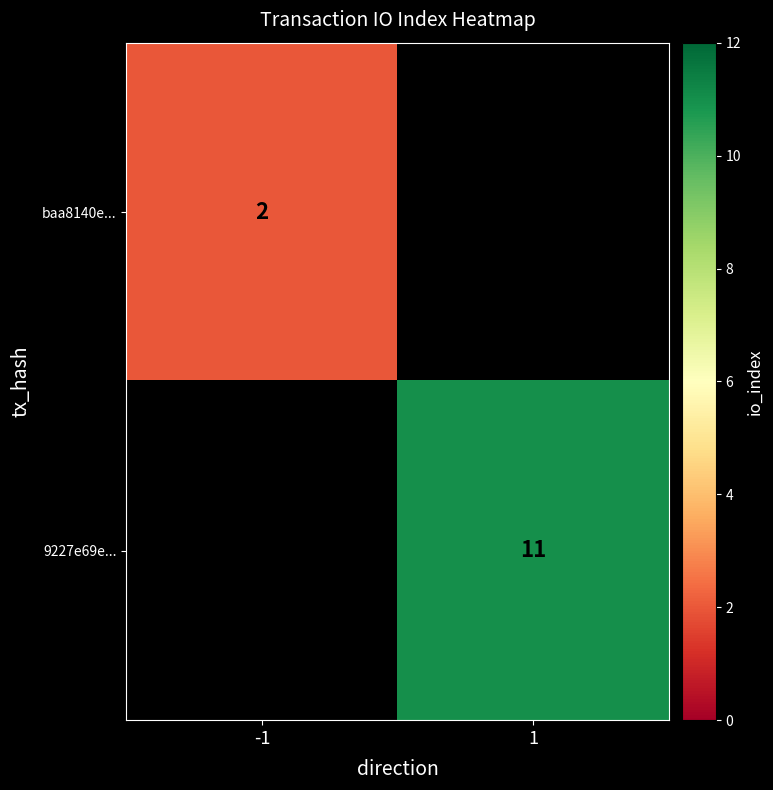

True or false: 9227e69e... has a value of 11 at 1.

True